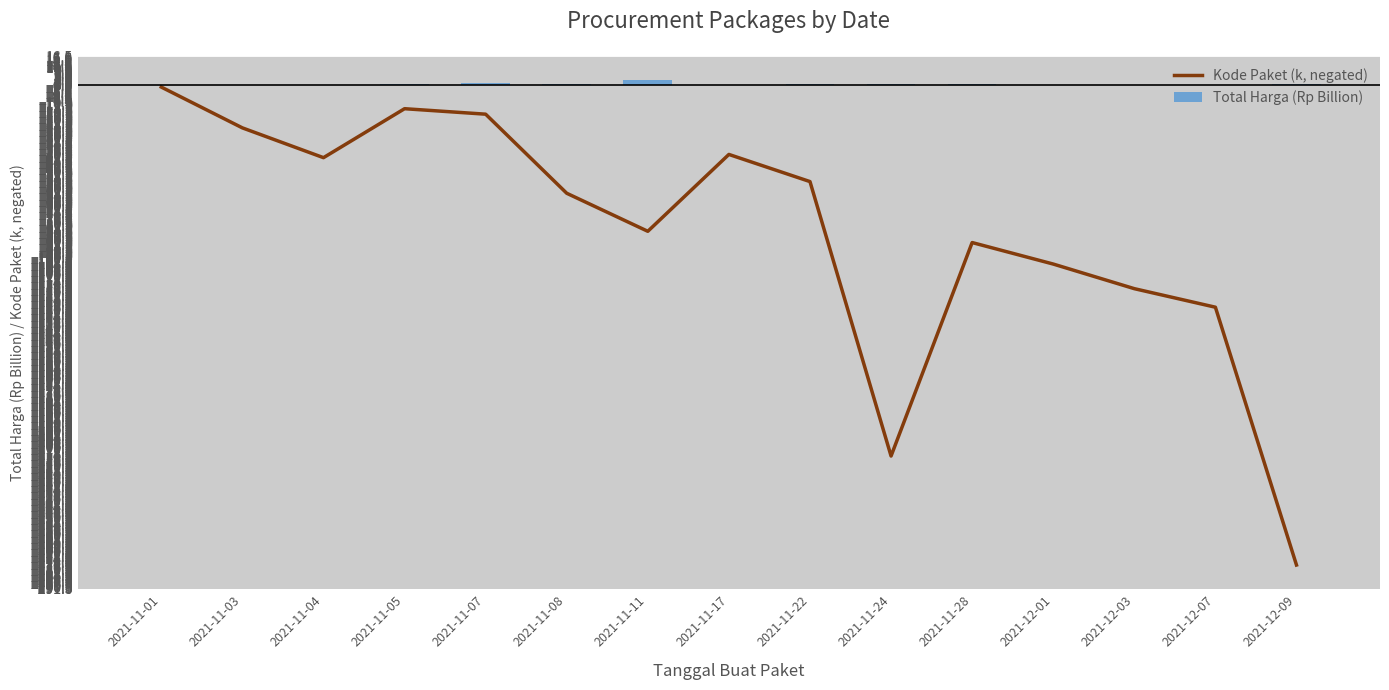

Is the value of Total Harga (Rp Billion) at 2021-11-01 greater than the value of Kode Paket (k, negated) at 2021-12-03?

Yes